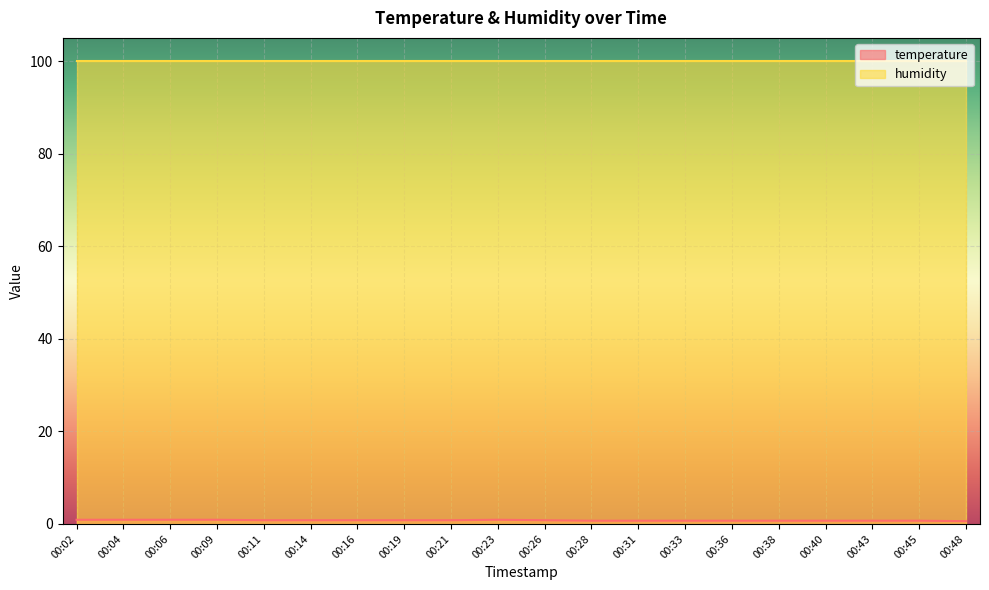

The chart shows a value of 0.8 at 00:26. True or false?

True